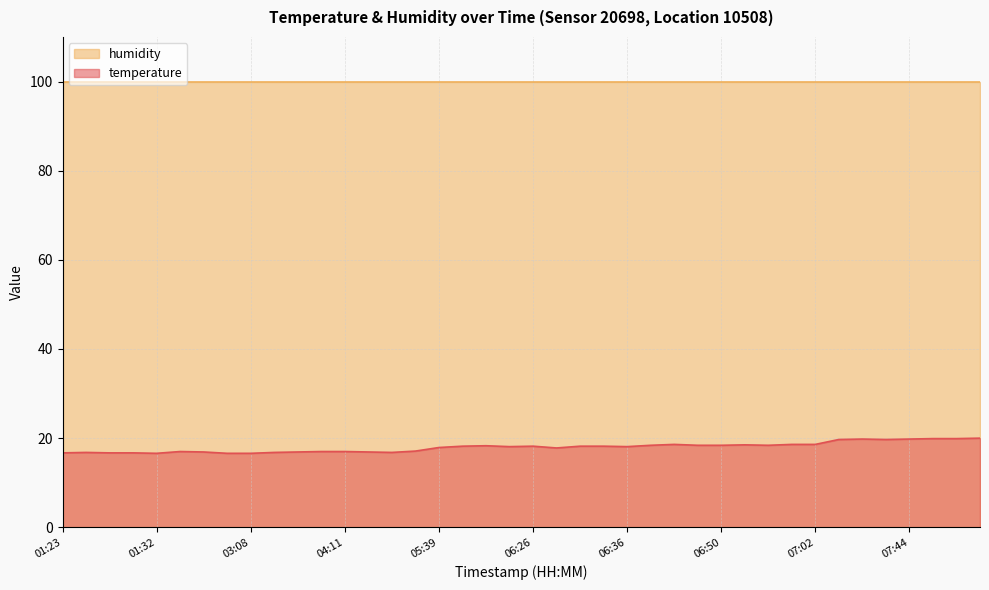

What is the ratio of the value at 06:21 to the value at 06:26?

1.0